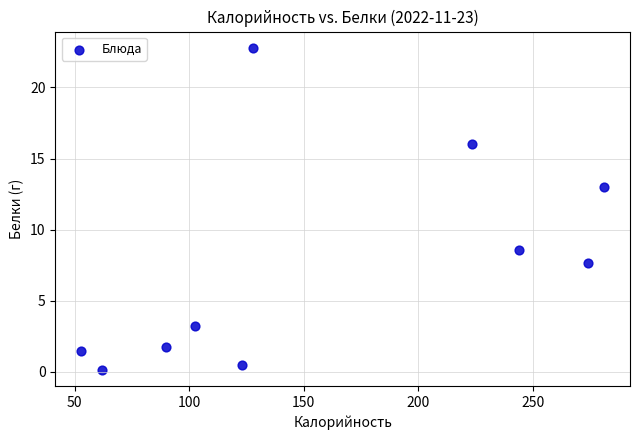

What Y value in the scatter plot is closest to 11?

13.0